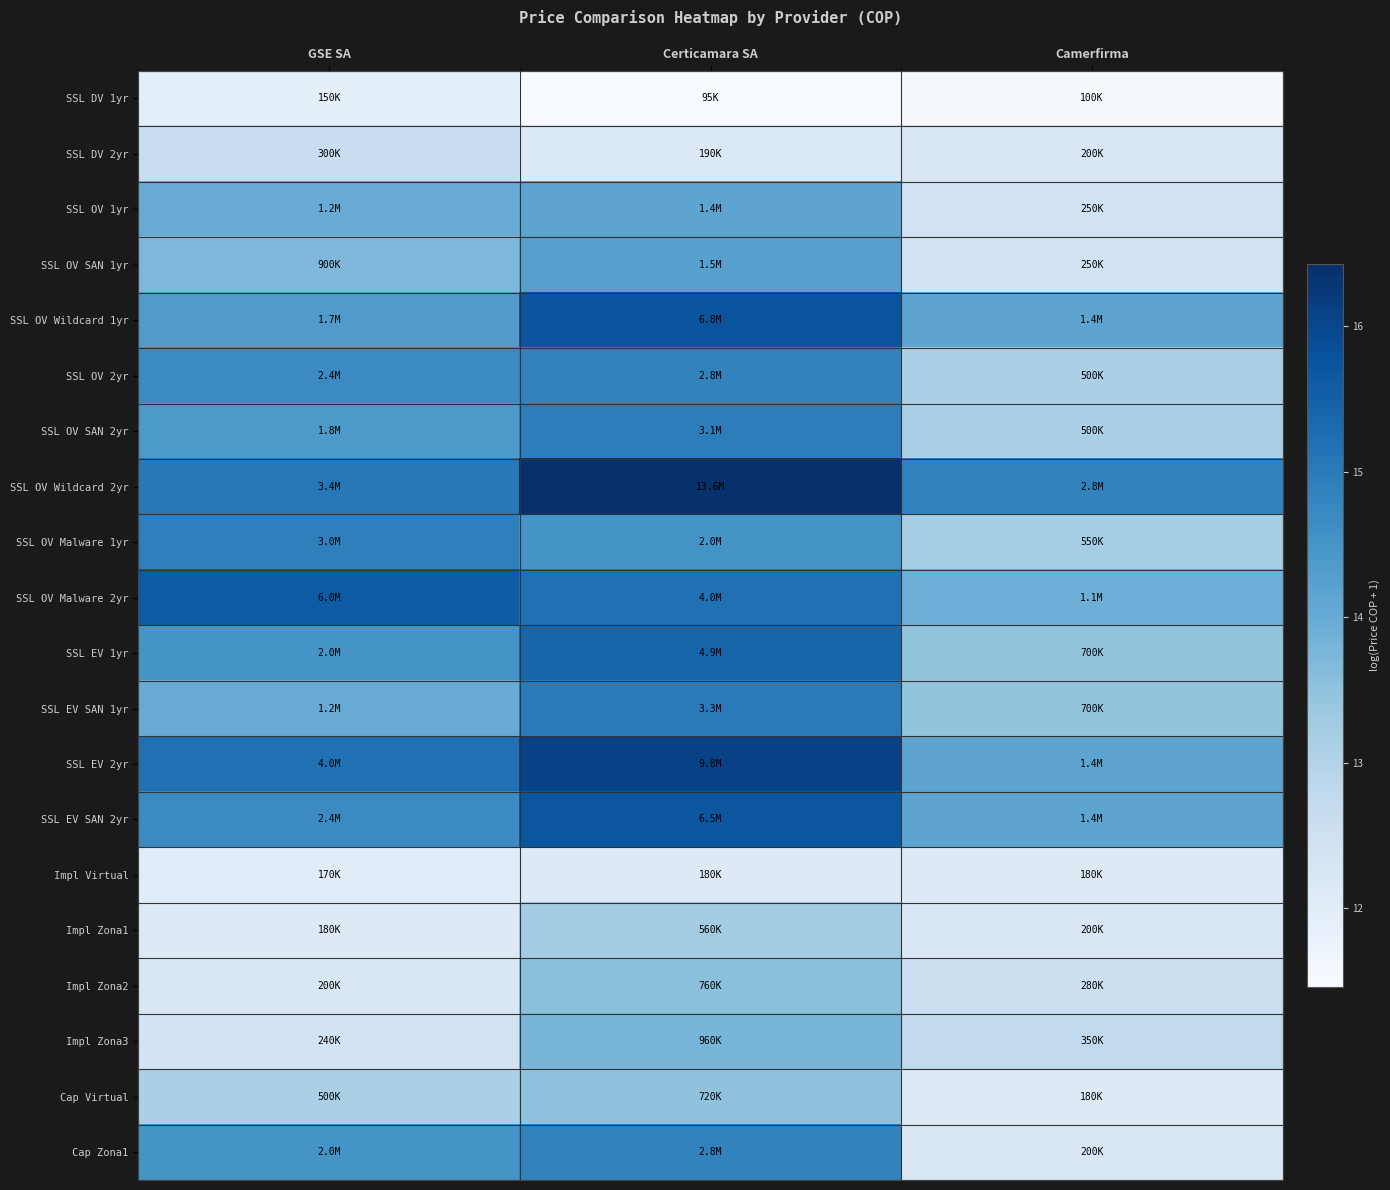

What is the total value across all series at Certicamara SA?

286.8